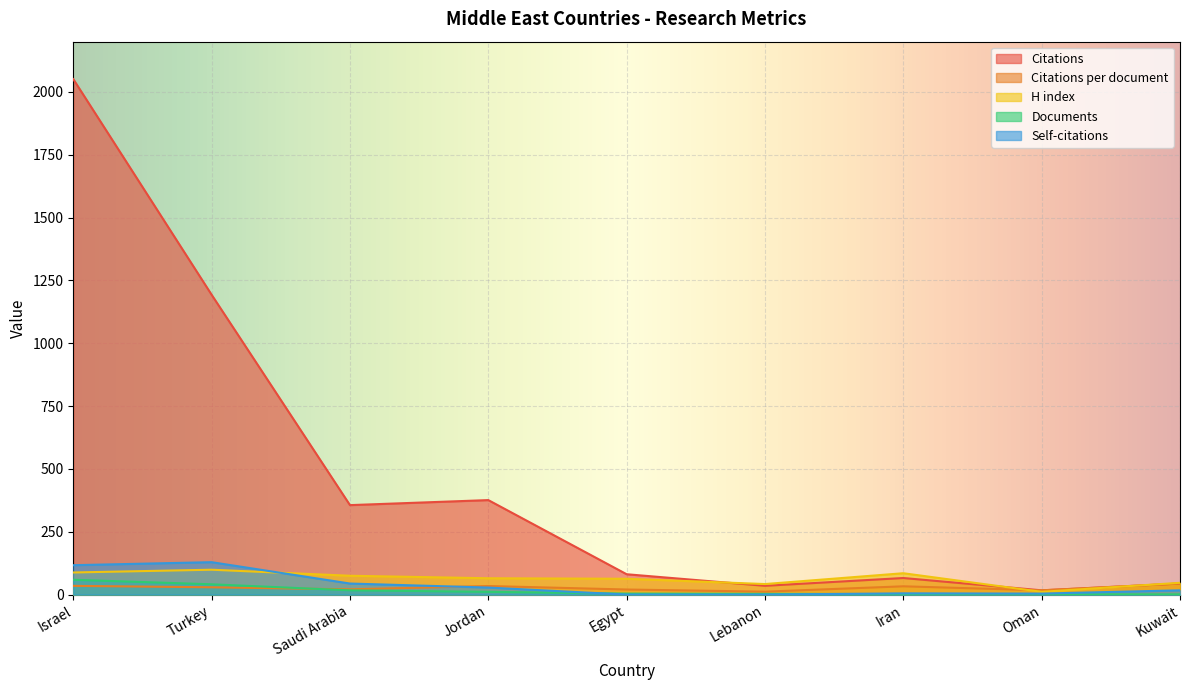

How many data points in Citations per document are less than 29?

4